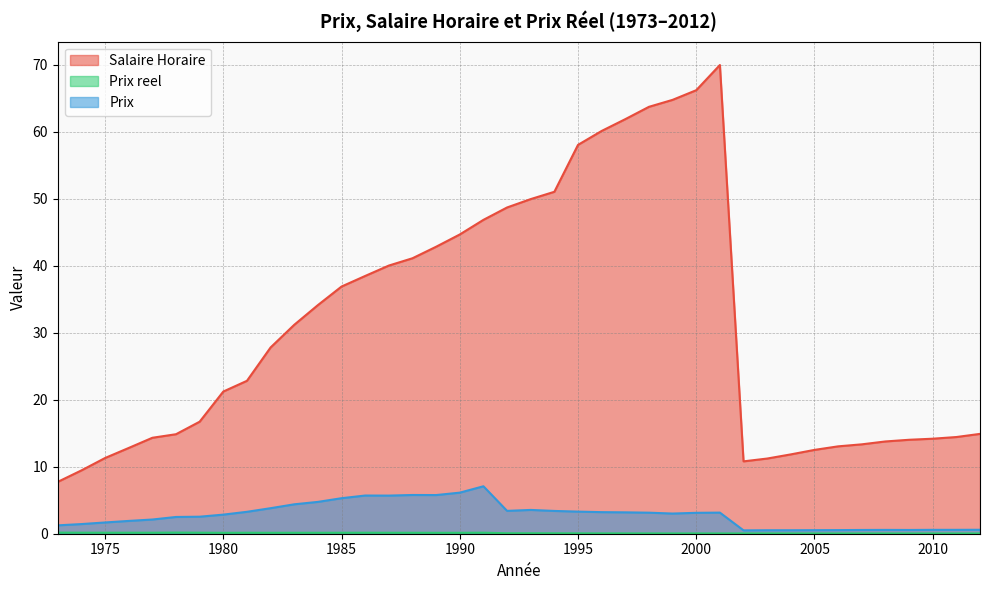

What is the difference between the maximum and minimum values in the Prix series?

6.6